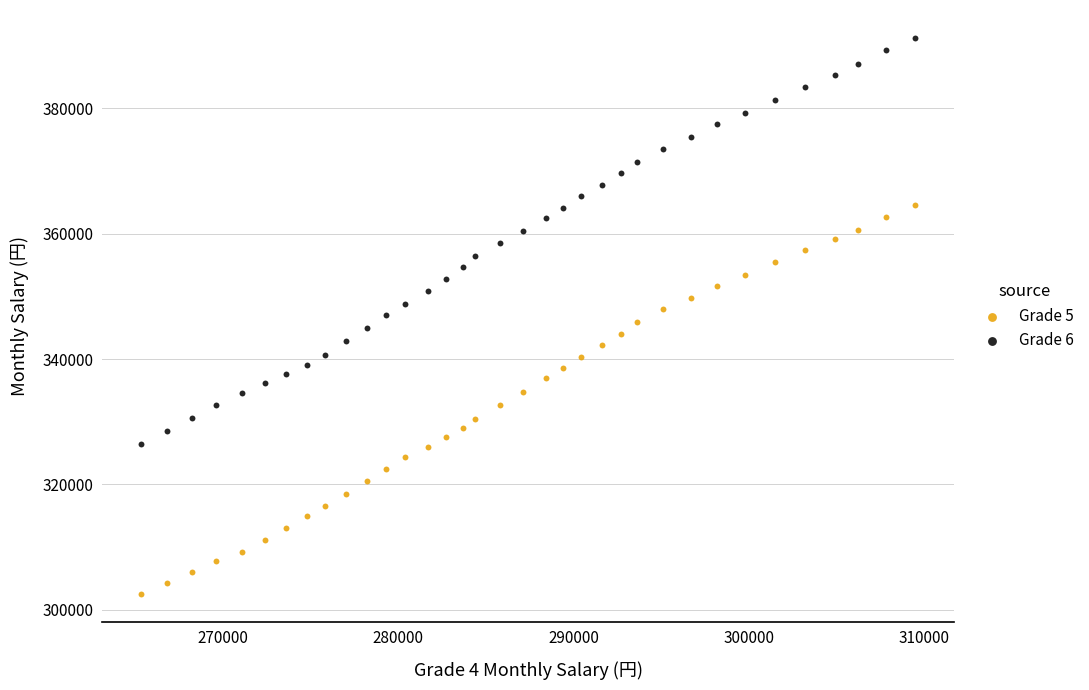

Across all data points, what is the range of X values (max minus min)?

44200